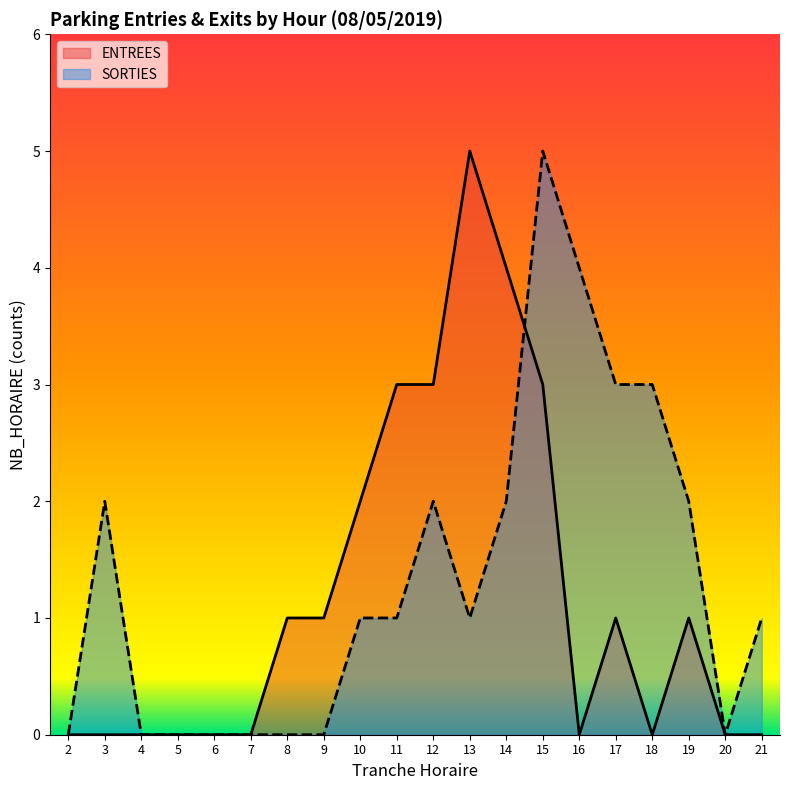

What is the difference between the SORTIES values at 16 and 4?

4